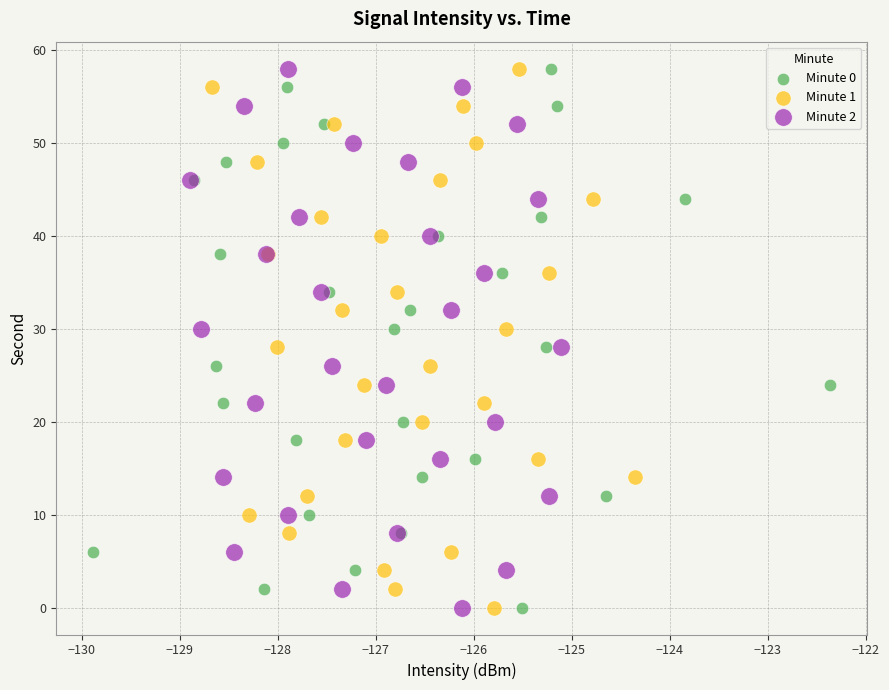

What are all the series names shown in the legend?

Minute 0, Minute 1, Minute 2